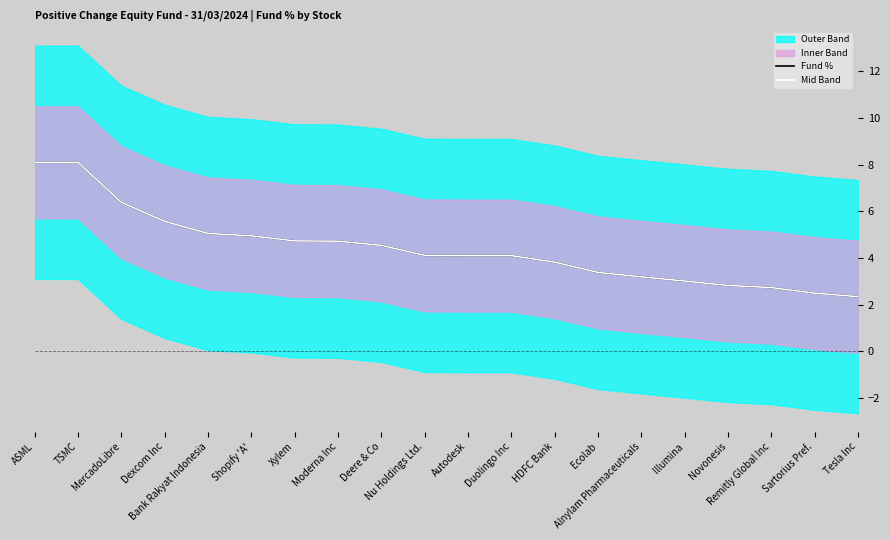

How many values in the Mid Band series are below 4?

8